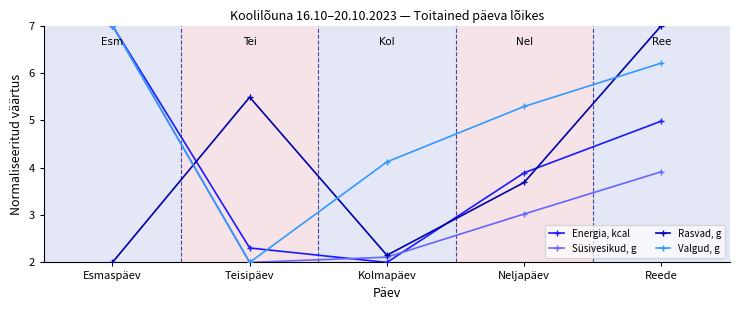

Which category has the lowest value in the Rasvad, g series?

Esmaspäev